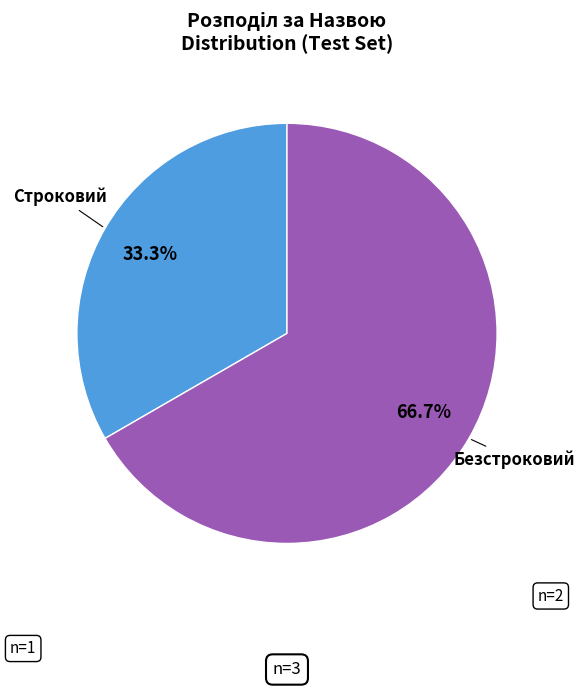

Is it true that Строковий is 33% of the pie?

True